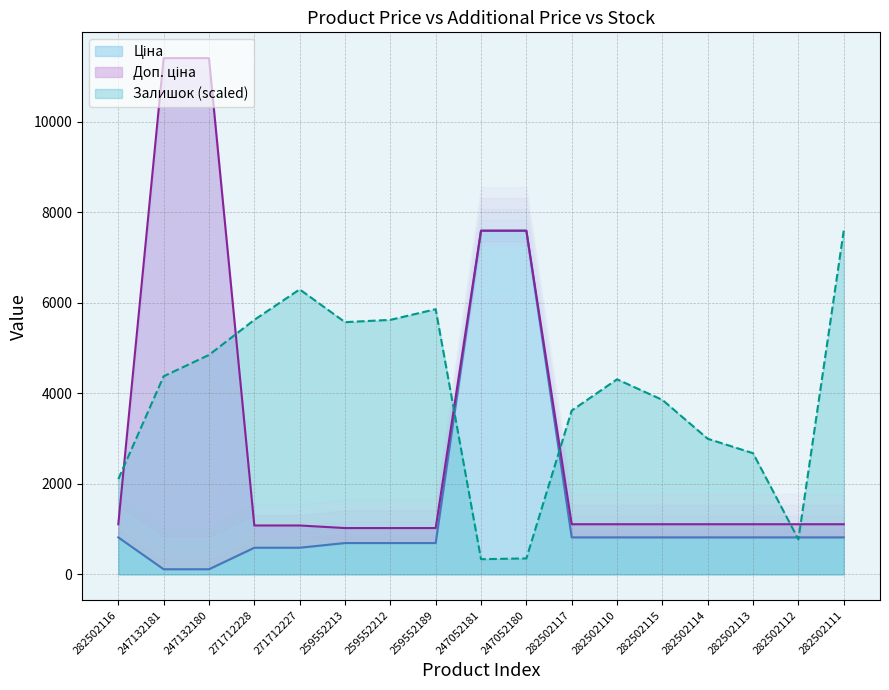

True or false: Доп. ціна has more than 2 interior local peaks.

False